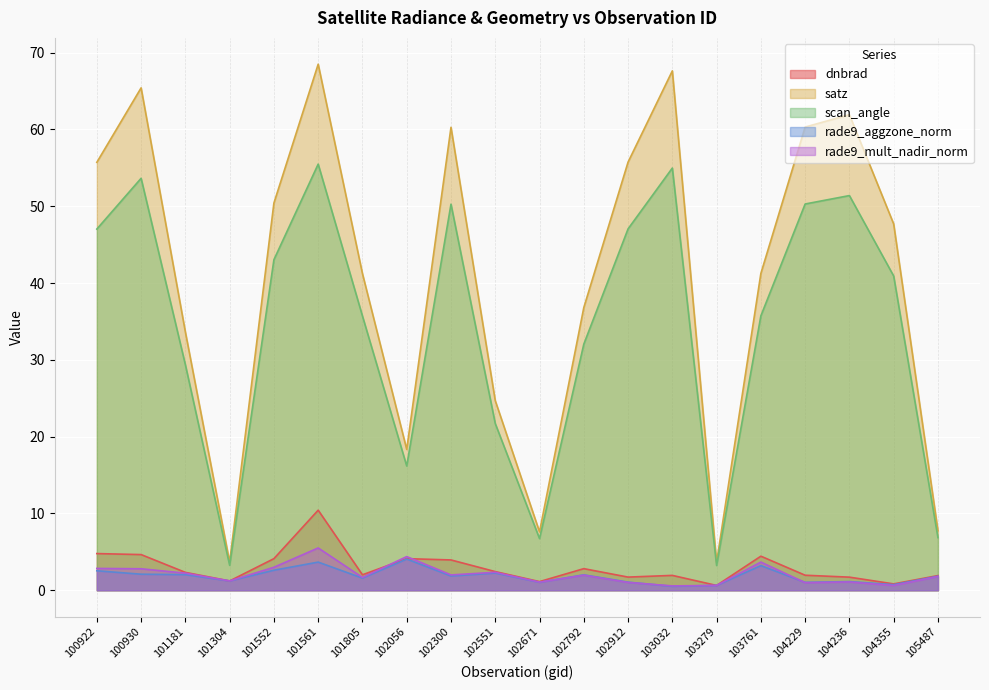

At which category does scan_angle reach its first local peak?

100930